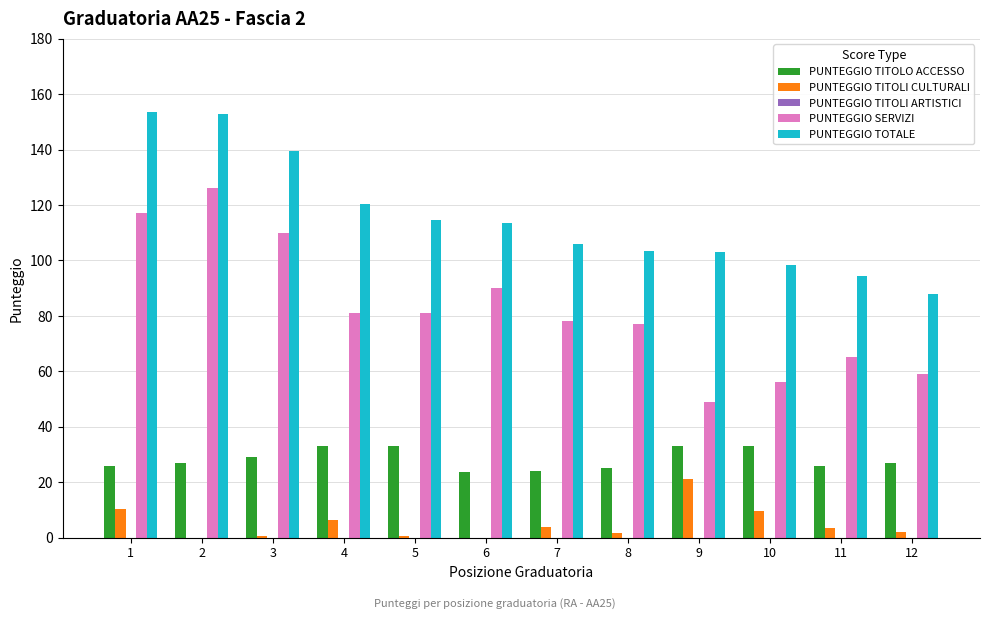

What is the sum of all PUNTEGGIO TITOLI CULTURALI values?

59.5